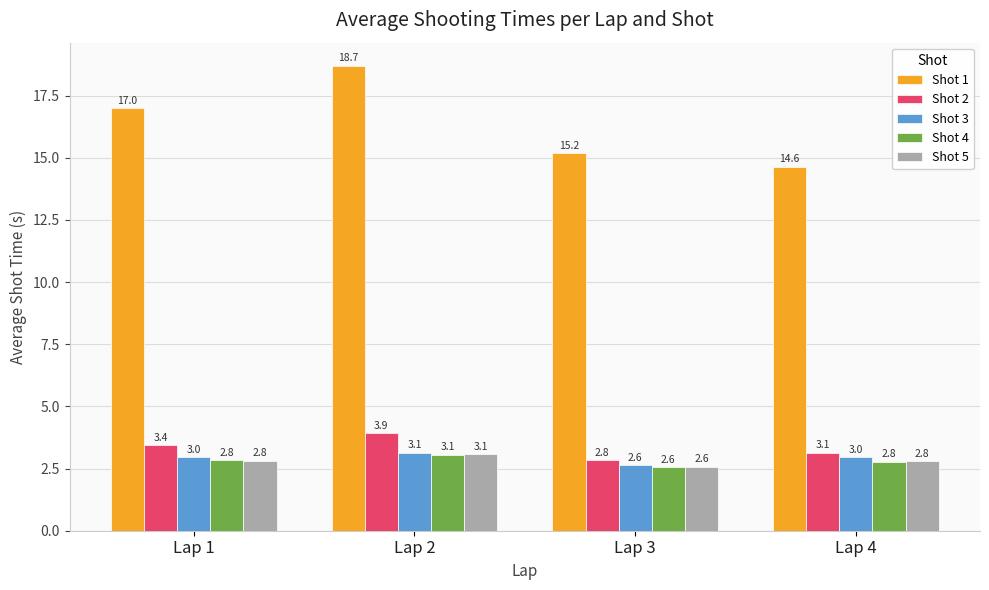

Are the bars horizontal?

No